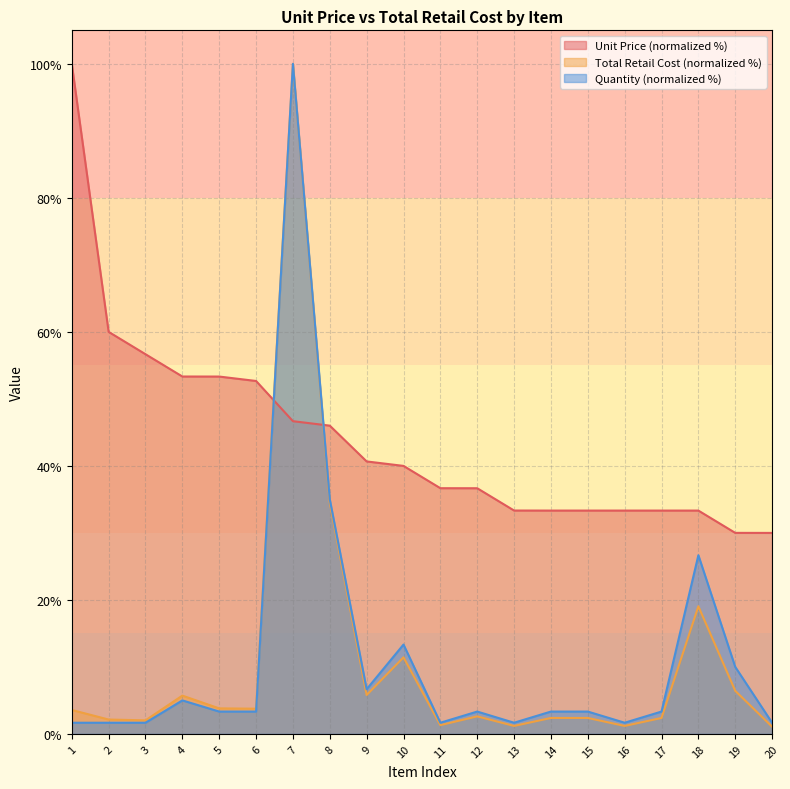

Where does the Quantity series first go above 3?

4